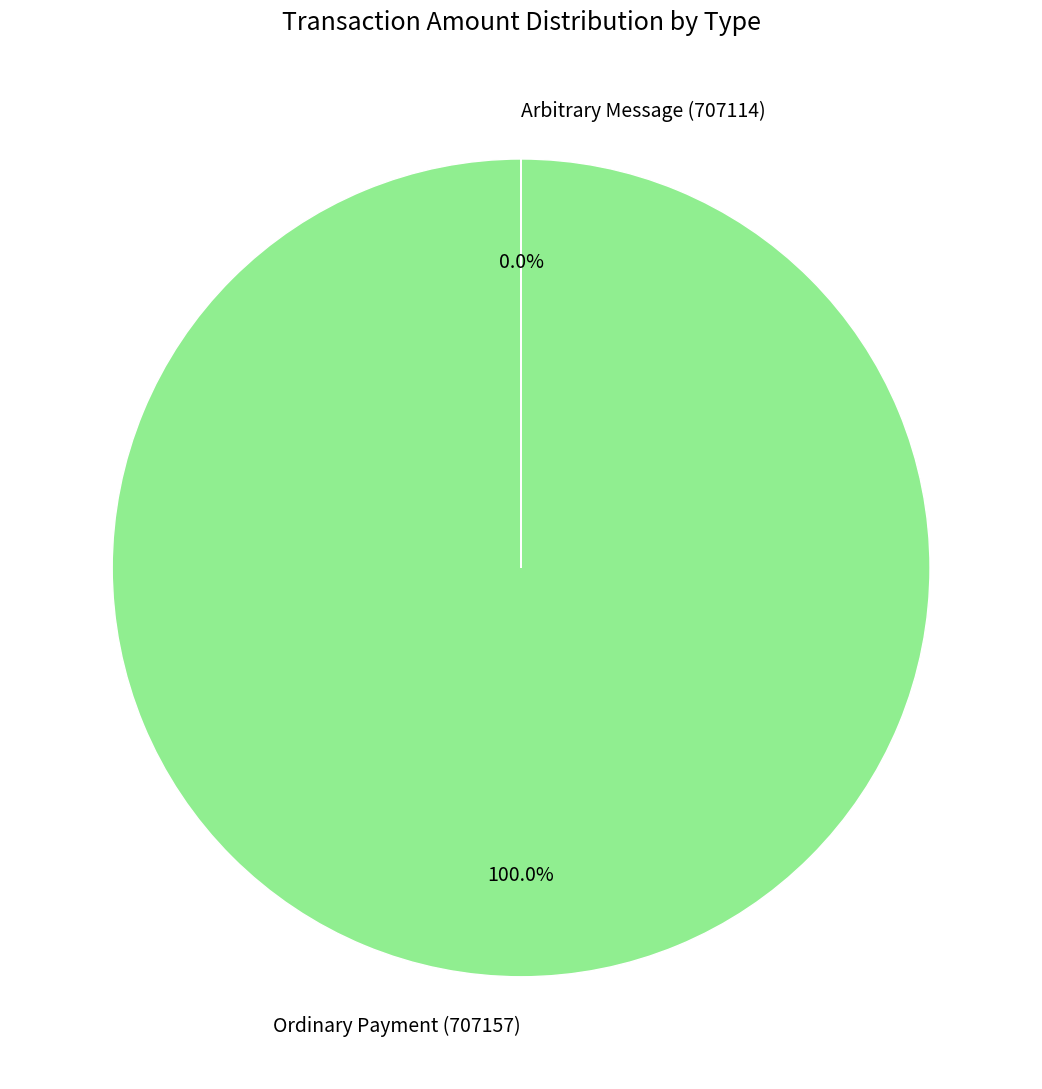

How many slices are in this pie chart?

2